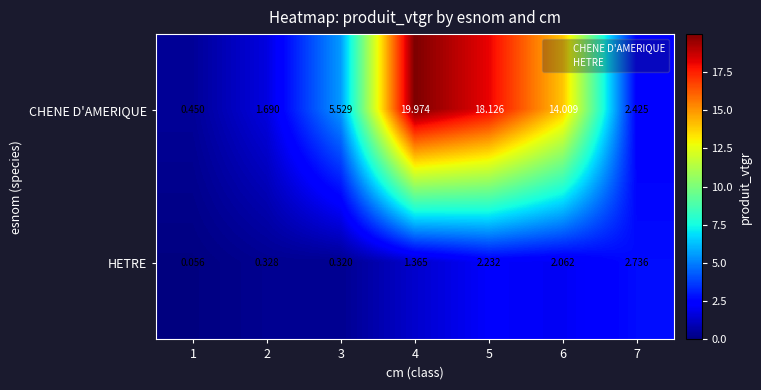

Which series changed the most between 1 and 7?

HETRE